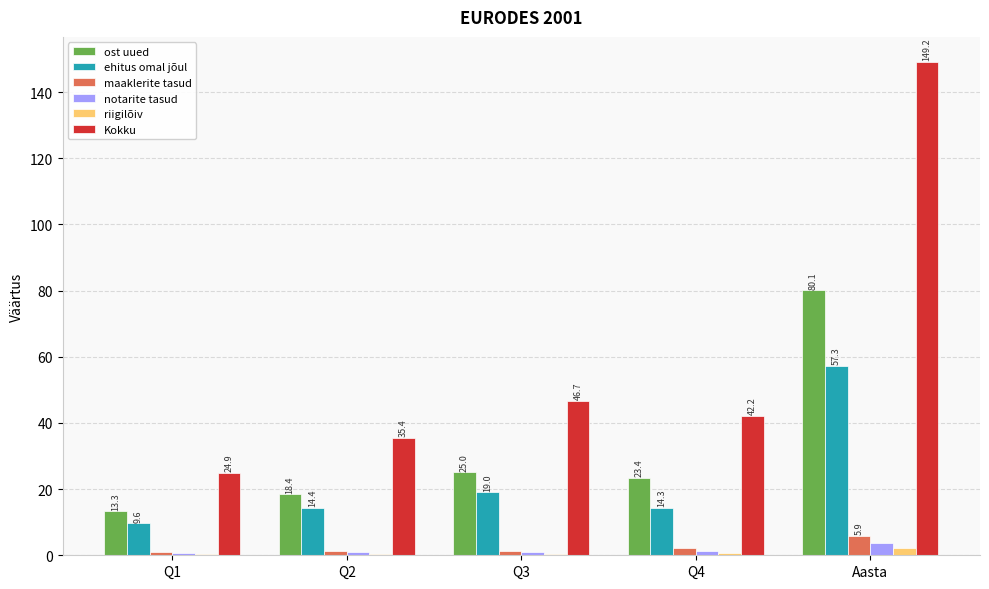

Is it true that Kokku equals 42.9 at Q1?

False